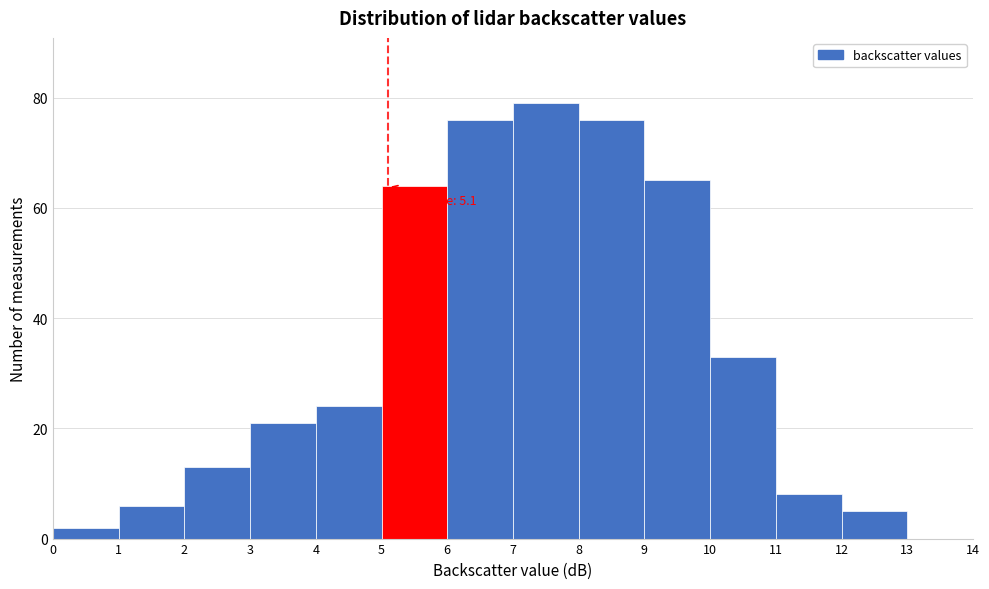

Which range on the x-axis has the tallest bar?

7 to 8